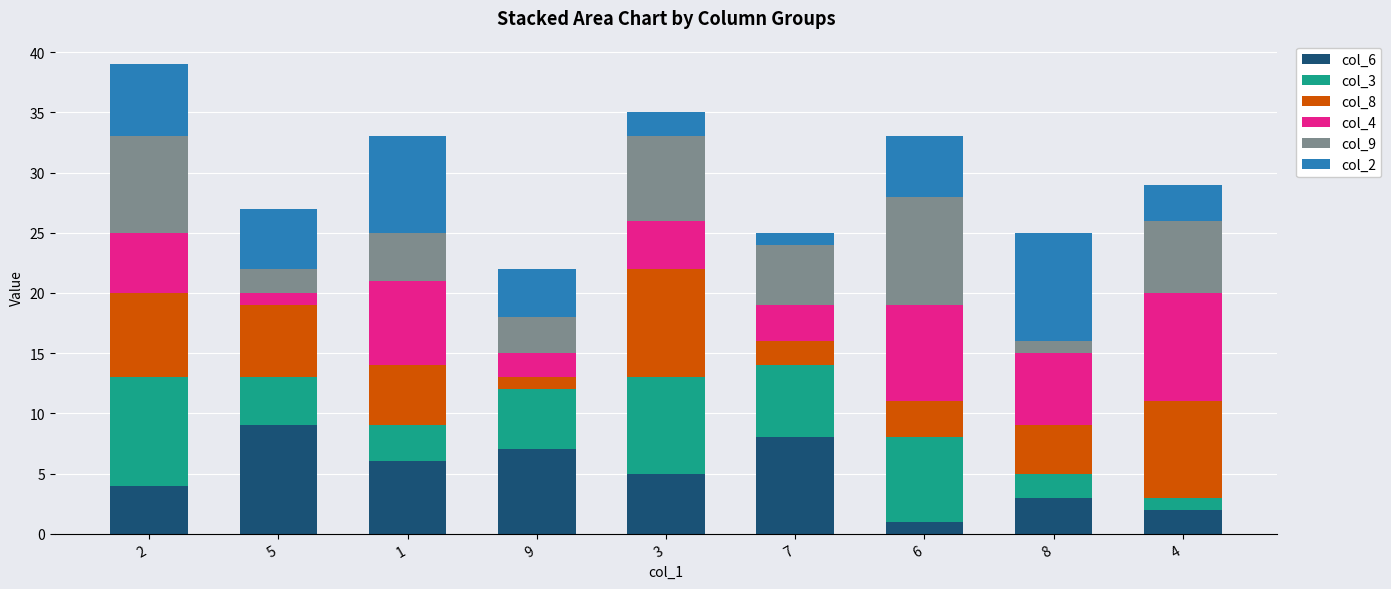

The value of col_6 at 2 is 4. True or false?

True